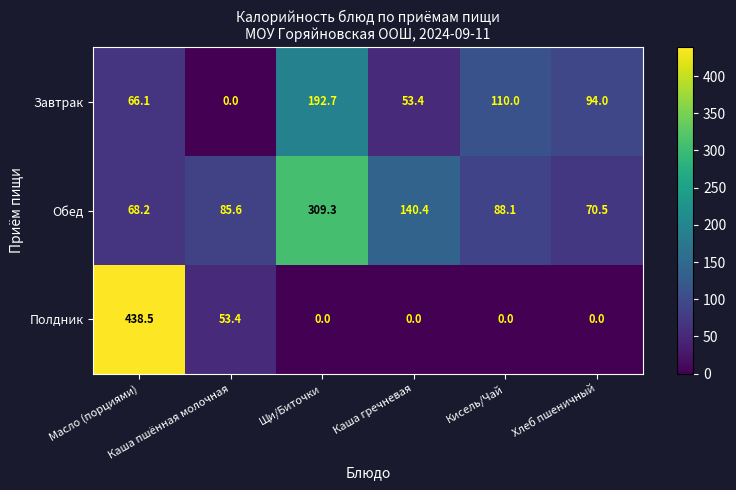

What is the sum of all Обед values?

762.1